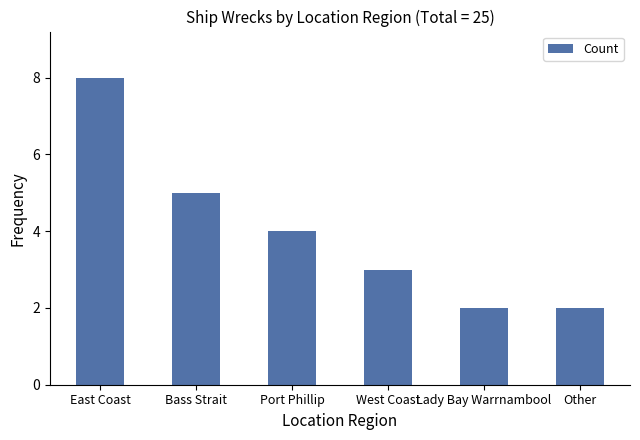

Count the values in the range 2 to 5.

5